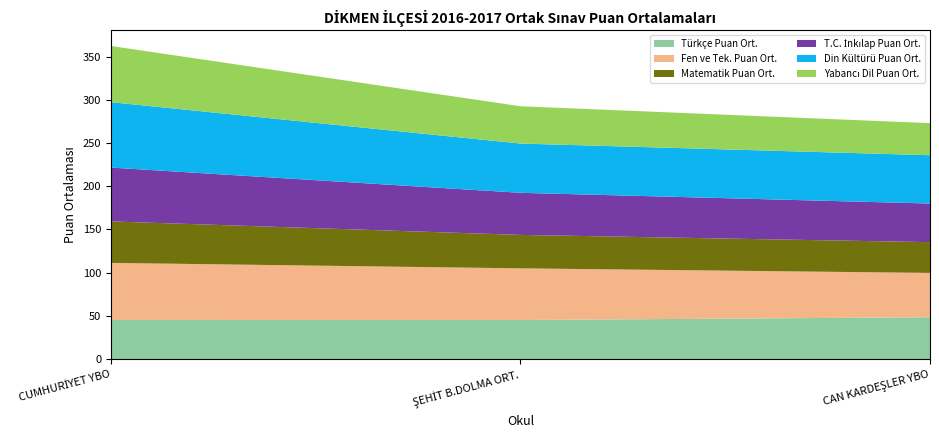

Reading left to right, what are all the values shown in this chart?

Türkçe Puan Ort.: 45.3	45.2	48.4
Fen ve Tek. Puan Ort.: 66.0	59.8	51.3
Matematik Puan Ort.: 48.0	38.7	35.6
T.C. İnkılap Puan Ort.: 62.3	48.7	44.7
Din Kültürü Puan Ort.: 75.7	57.0	55.9
Yabancı Dil Puan Ort.: 65.0	43.2	37.1